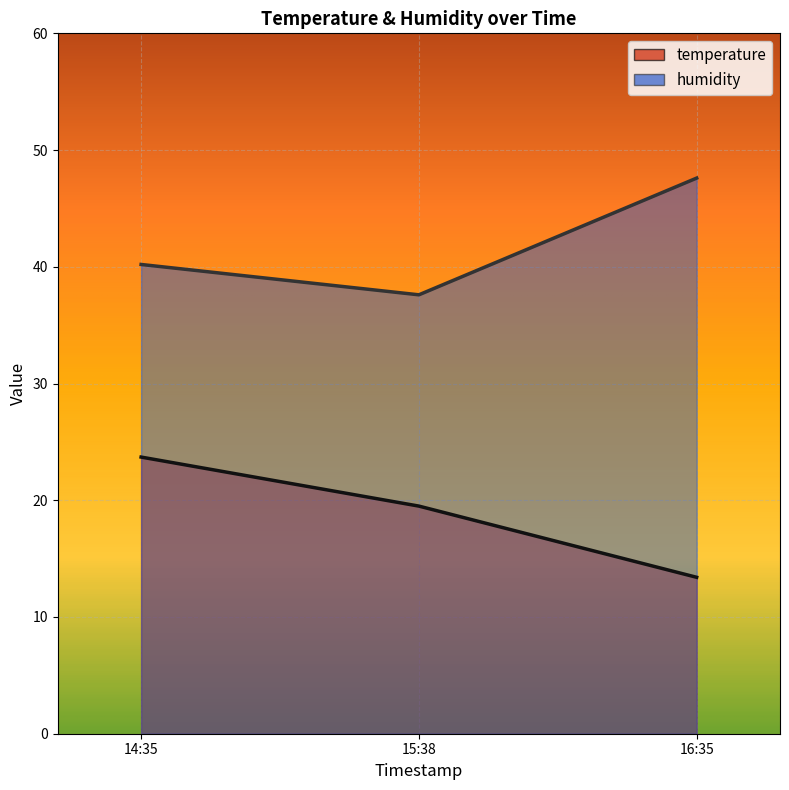

Where is humidity nearest to the value 42?

14:35